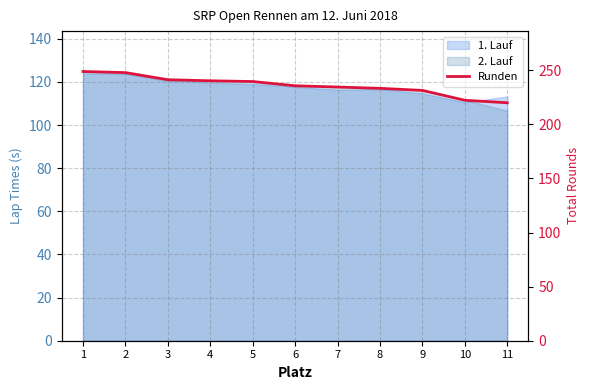

What is the average value?

235.9